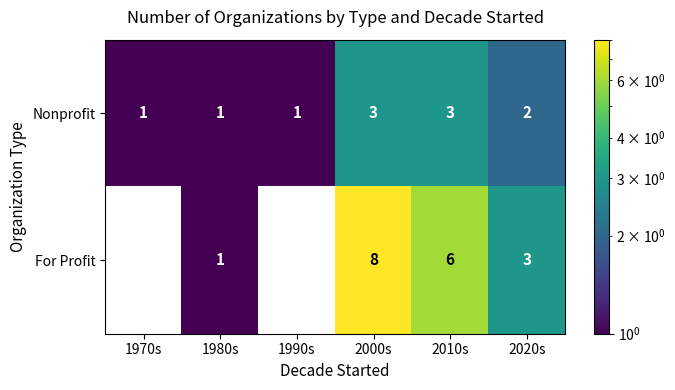

Which label corresponds to the smallest value in the chart?

1970s